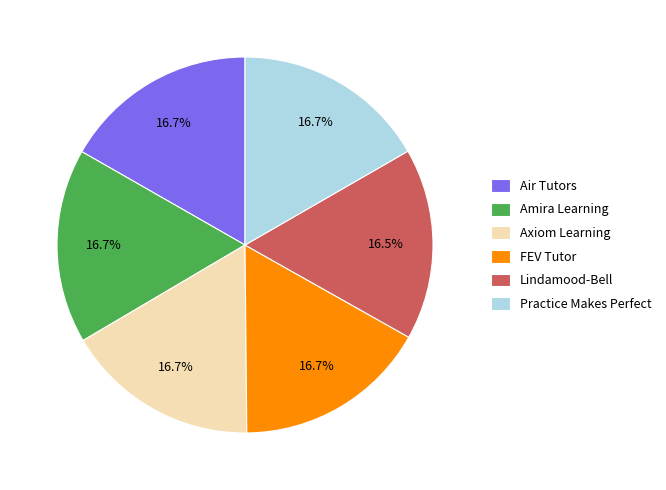

What is the ratio of the value at Practice Makes Perfect to the value at Amira Learning?

1.0